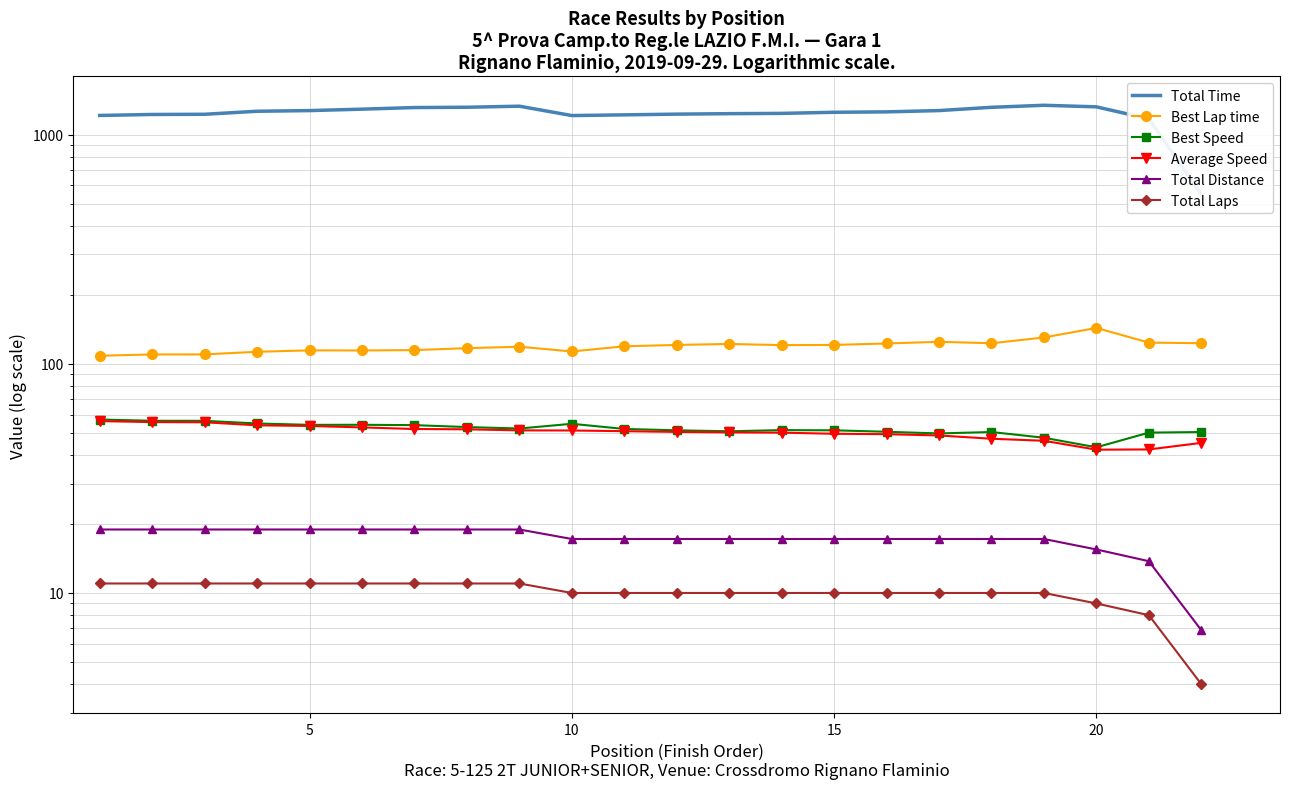

At how many categories does at least one series exceed 401?

22